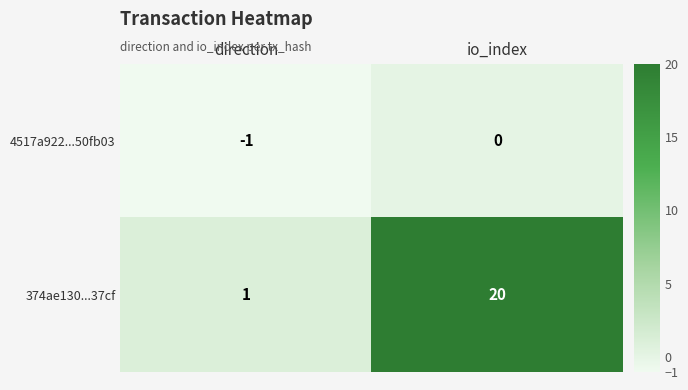

Reading right to left, transcribe all the data shown in this chart.

4517a922...50fb03: 0	-1
374ae130...37cf: 20	1